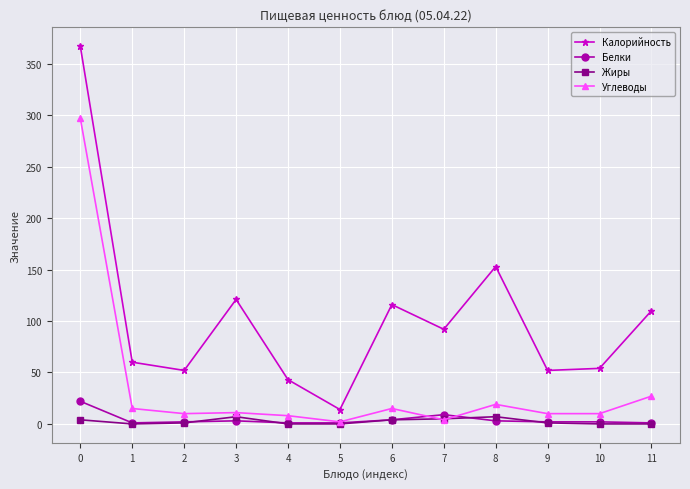

The value of Калорийность at 4 is 18. True or false?

False